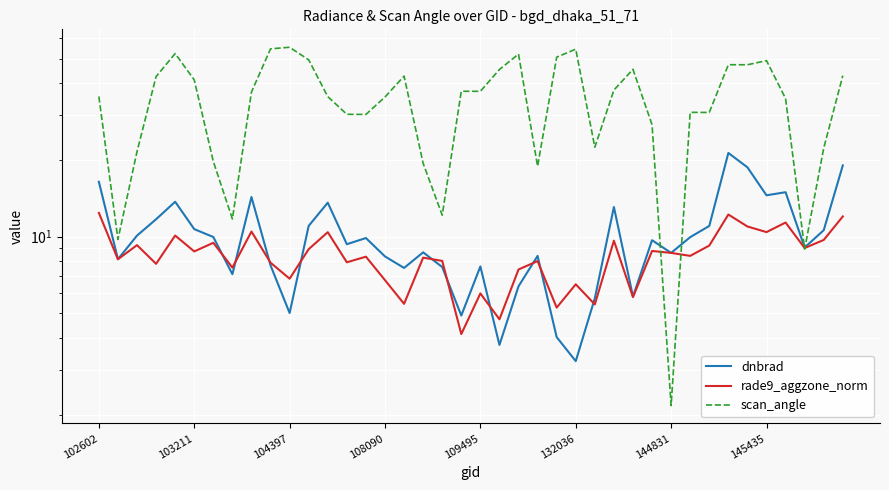

What is the greatest value displayed?

55.4